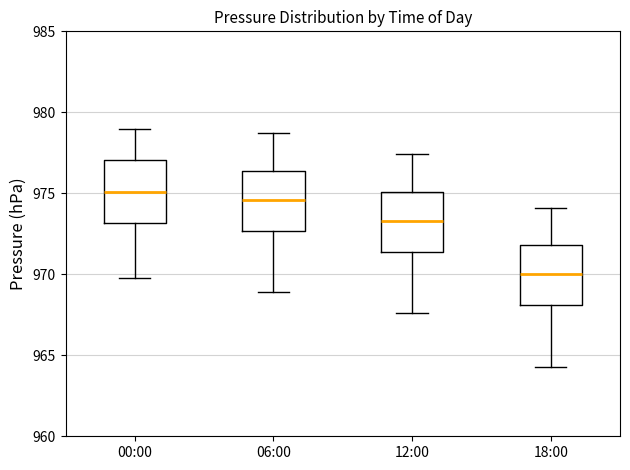

Reading left to right, transcribe this box plot: for each box, give where its median line is, the range the box spans, and where its two whiskers end, as read against the y-axis. The values are not printed on the chart, so give them approximately, as read against the axis.

00:00: median 975.0, box 973.0 to 977.0, whiskers 970.0 to 979.0
06:00: median 974.5, box 972.5 to 976.5, whiskers 969.0 to 978.5
12:00: median 973.5, box 971.5 to 975.0, whiskers 967.5 to 977.5
18:00: median 970.0, box 968.0 to 972.0, whiskers 964.5 to 974.0